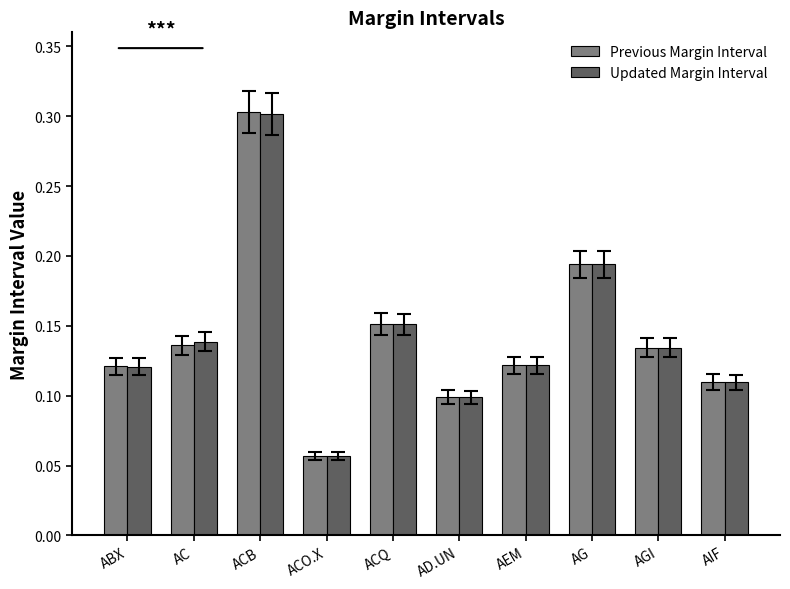

What is the label of the 1st bar from the left?

ABX